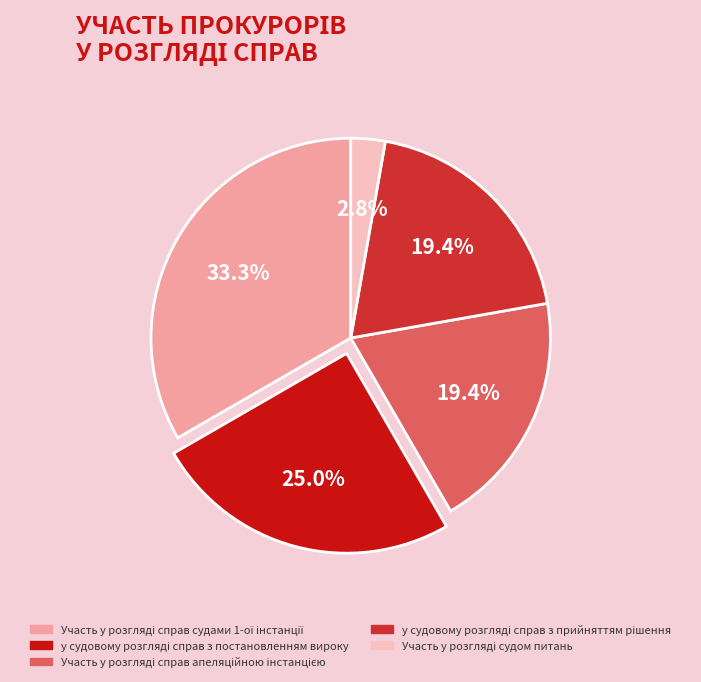

Is there any slice that represents more than half of the pie?

No